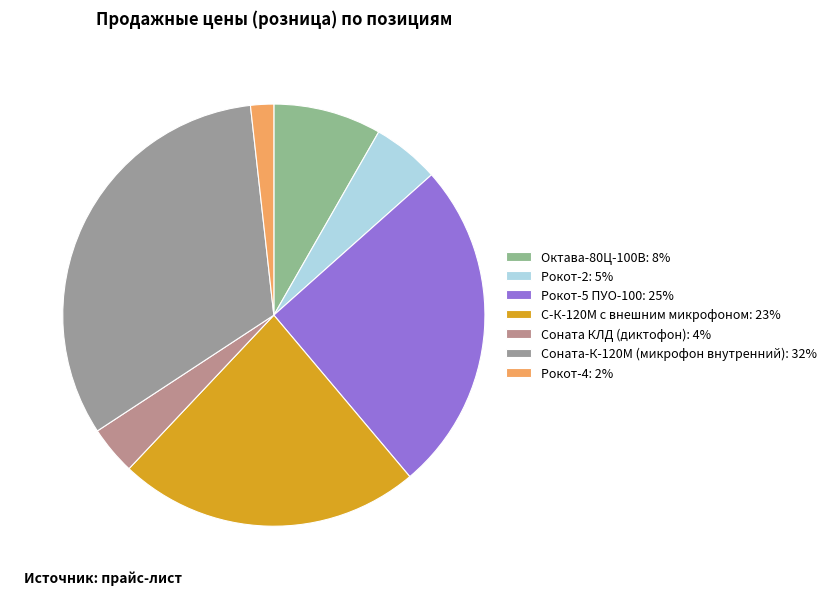

How many segments does this pie chart have?

7